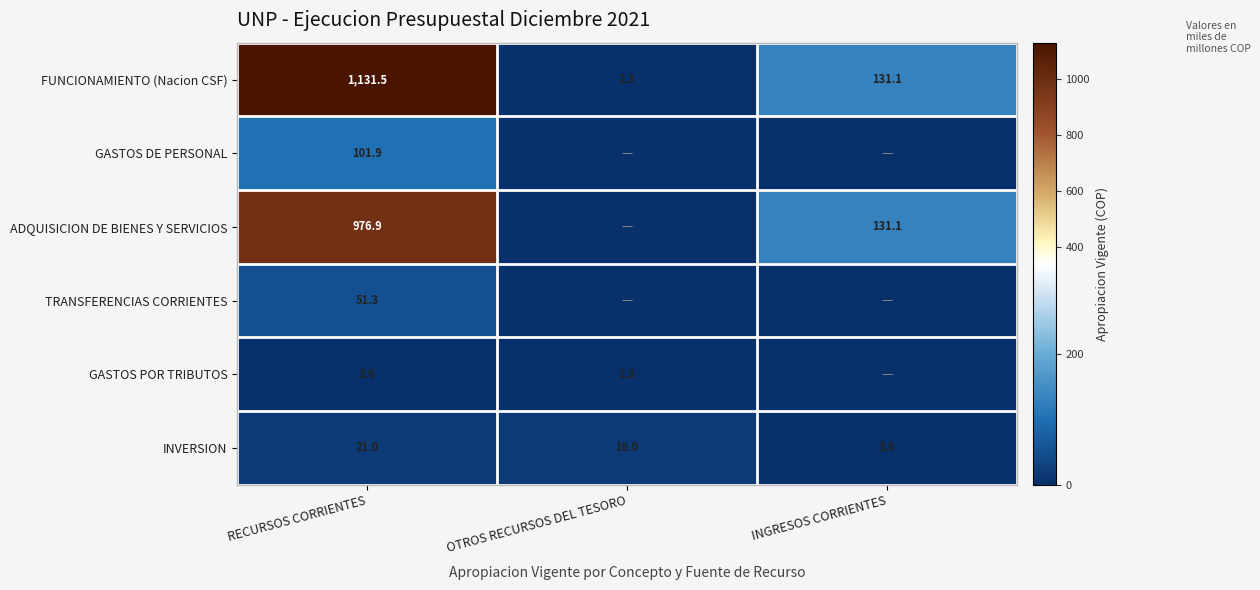

What is the total value across all series at RECURSOS CORRIENTES?

2286.2